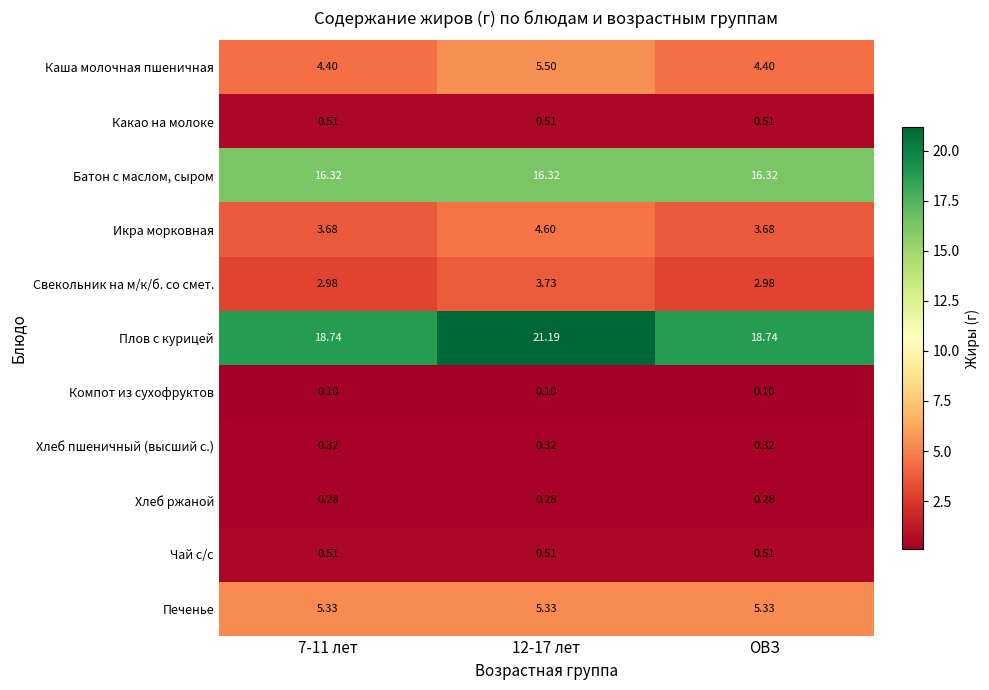

Which series has the widest spread of values?

Плов с курицей